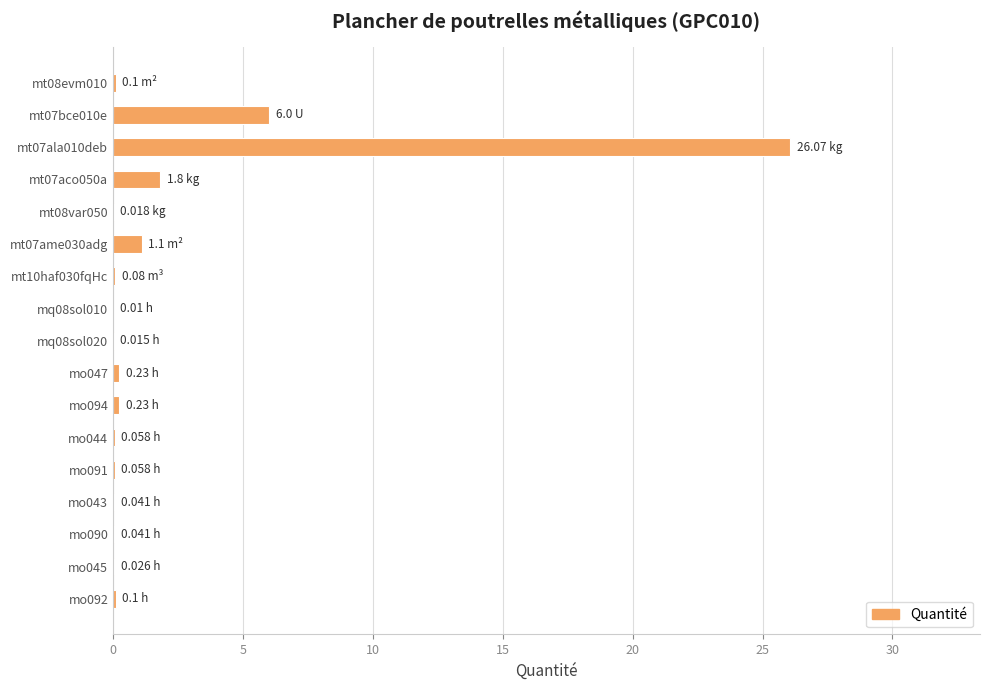

Count the number of data series in this chart.

1